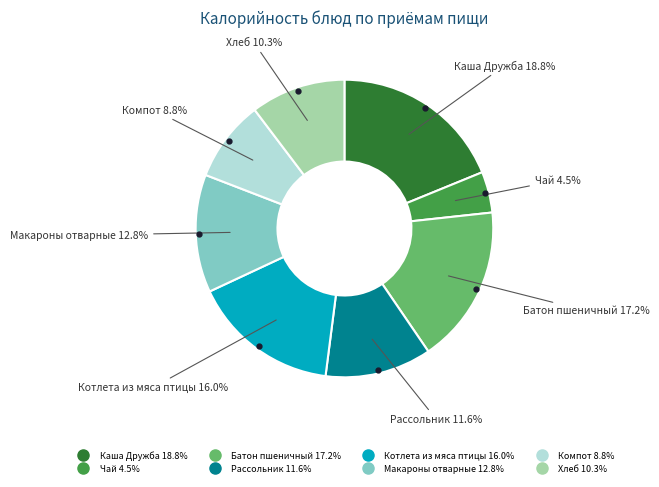

Do Макароны отварные and Хлеб together represent more than half of the pie?

No